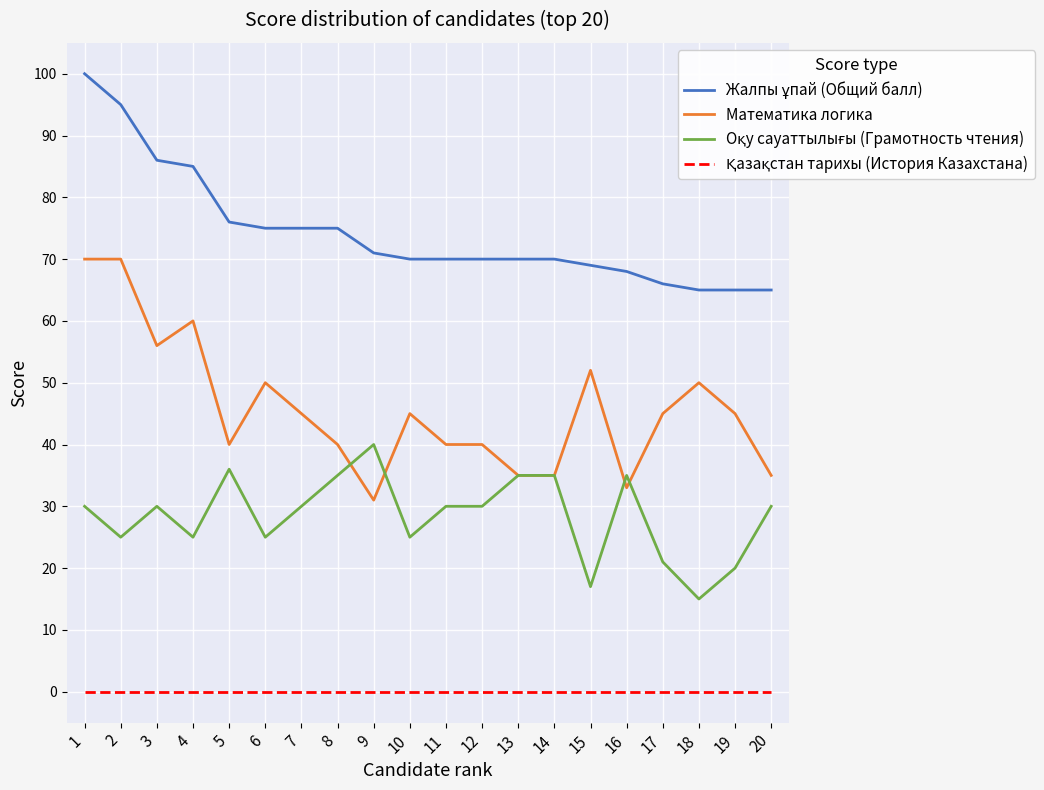

Between 4 and 14, which series saw the biggest shift?

Математика логика